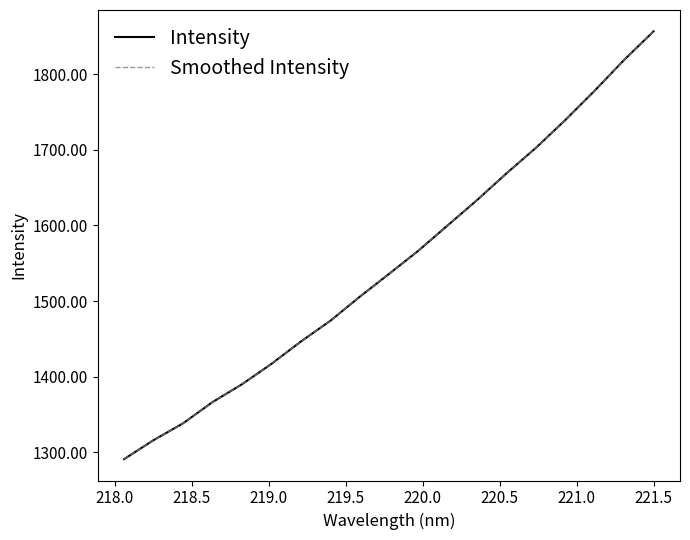

Which series has the largest total across all categories?

Intensity